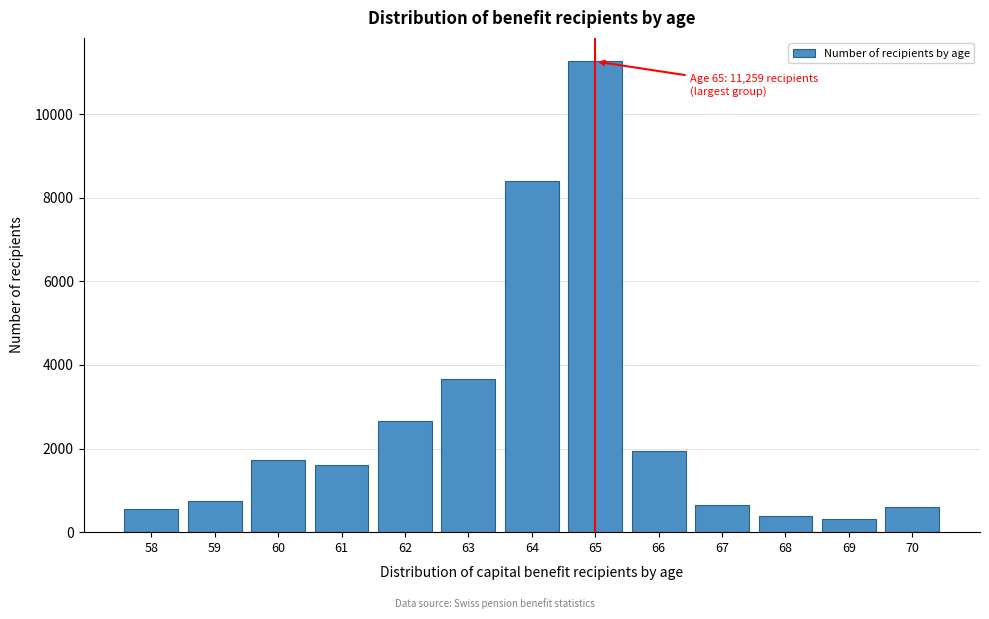

What is the greatest value displayed?

11259